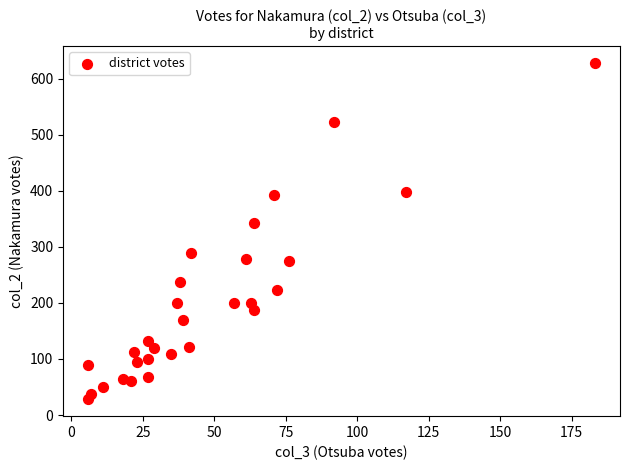

What is the range of Y values (max minus min)?

600.0